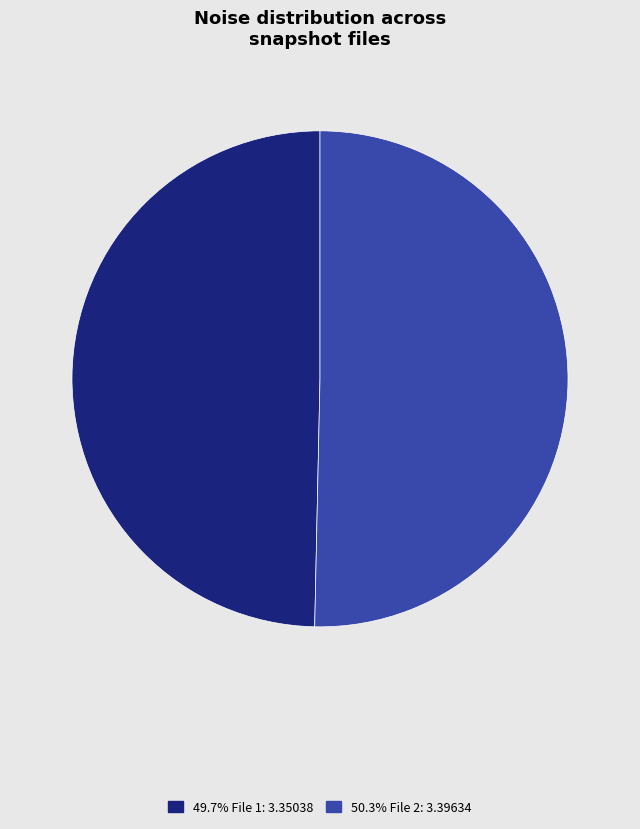

Is there any slice that represents more than half of the pie?

Yes